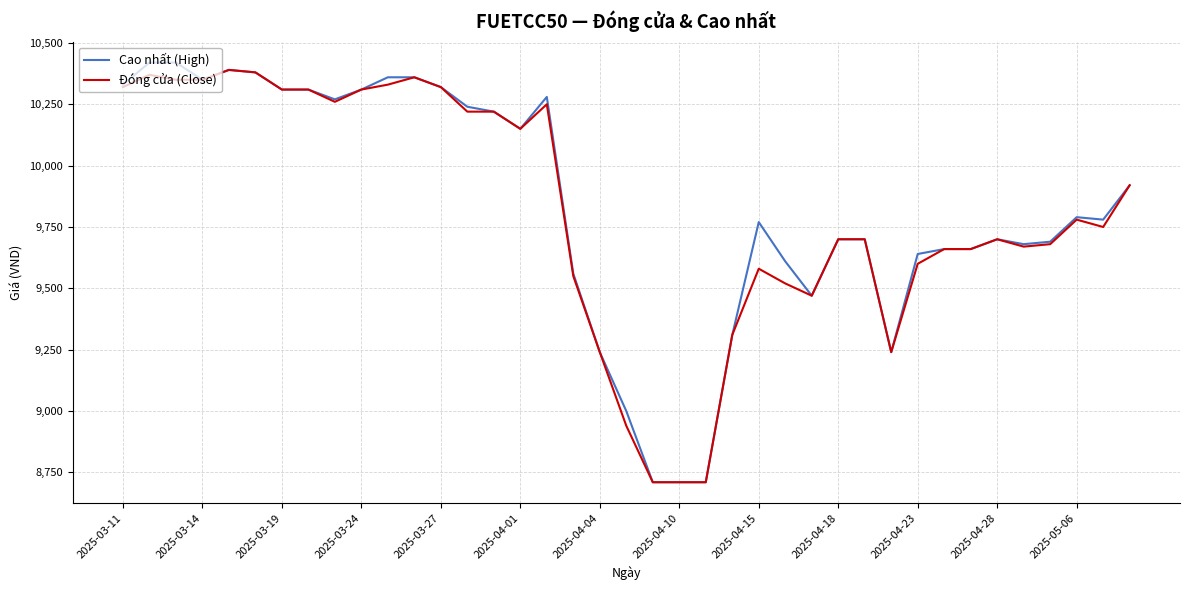

What is the greatest value displayed?

10420